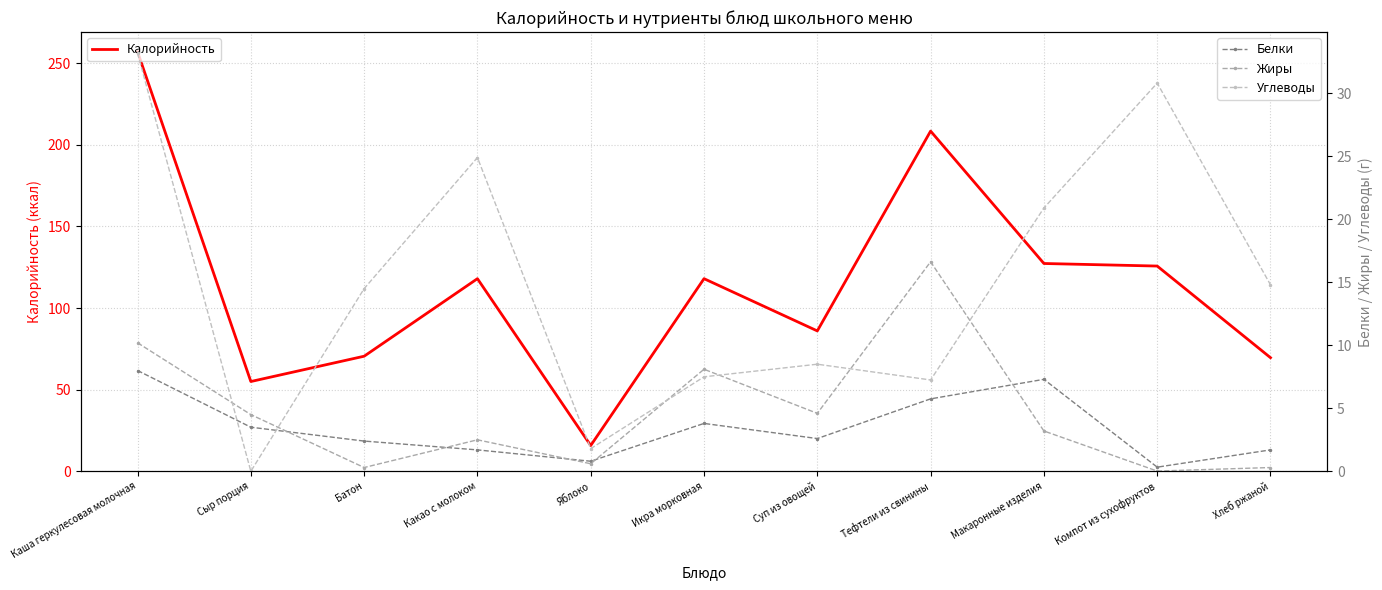

What is the difference between the maximum and second lowest values in the Калорийность series?

202.0